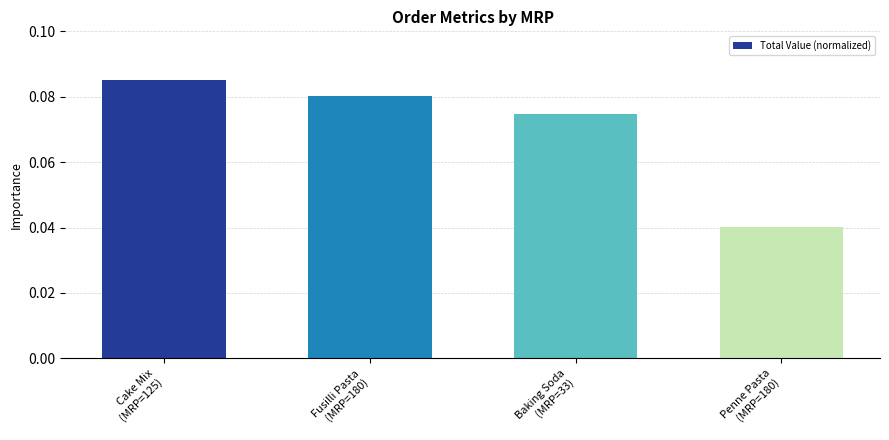

List the labels in order of value, largest first.

Cake Mix
(MRP=125), Fusilli Pasta
(MRP=180), Baking Soda
(MRP=33), Penne Pasta
(MRP=180)